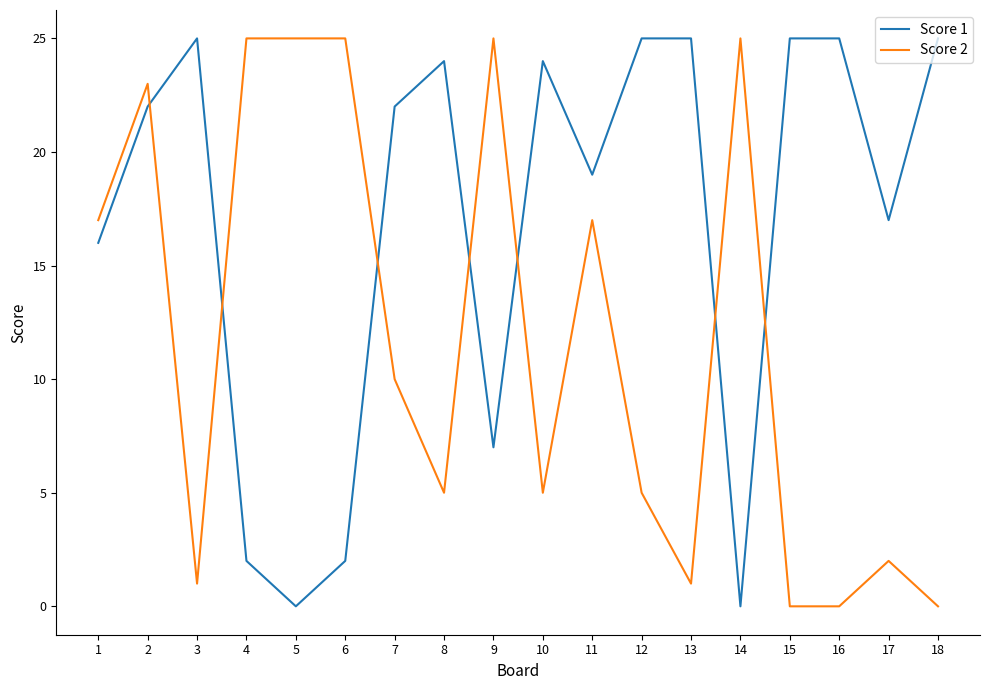

What is the total value across all series at 6?

27